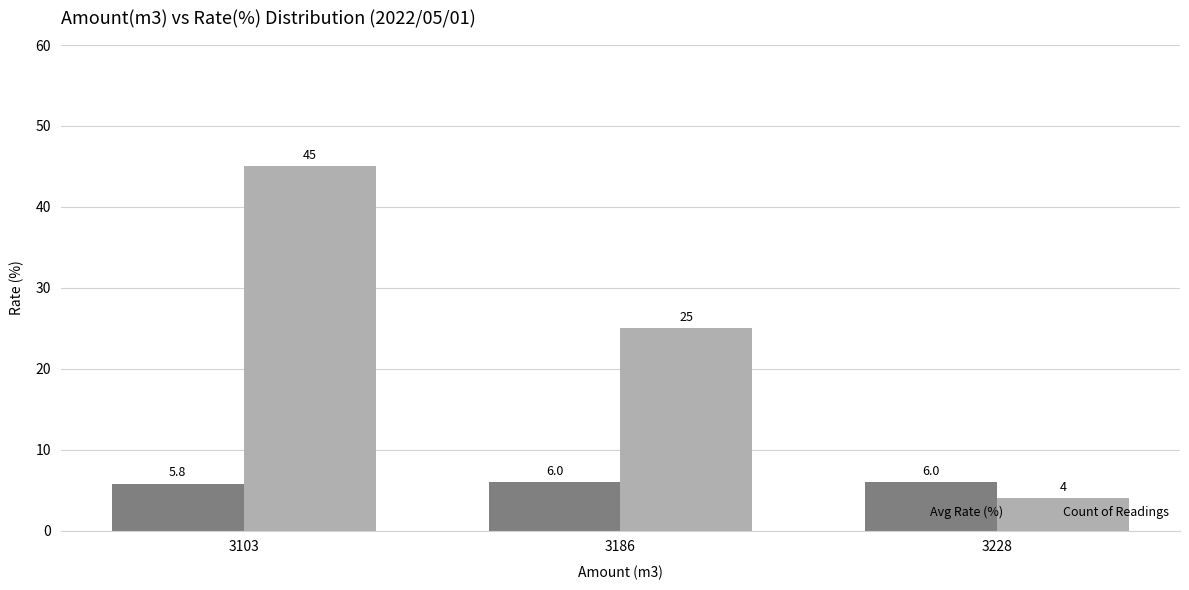

Where is Avg Rate (%) nearest to the value 5?

3103